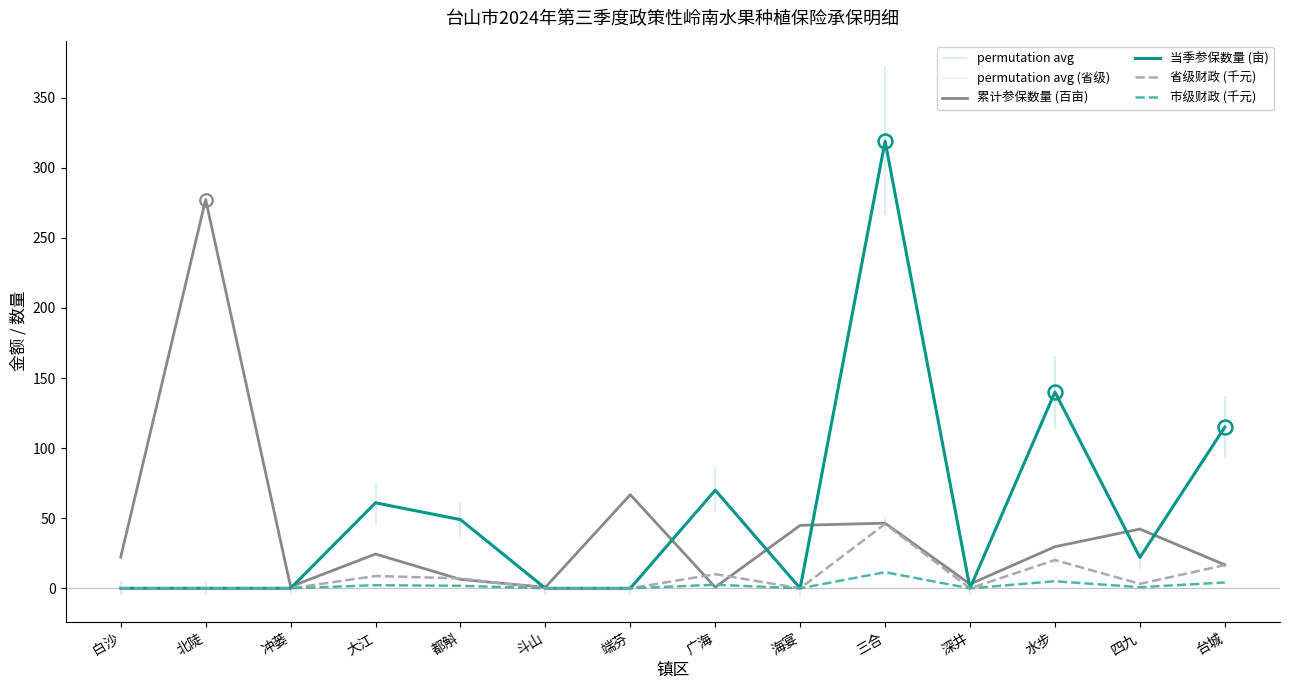

What value does the 当季参保数量 (亩) series have at 大江?

61.0